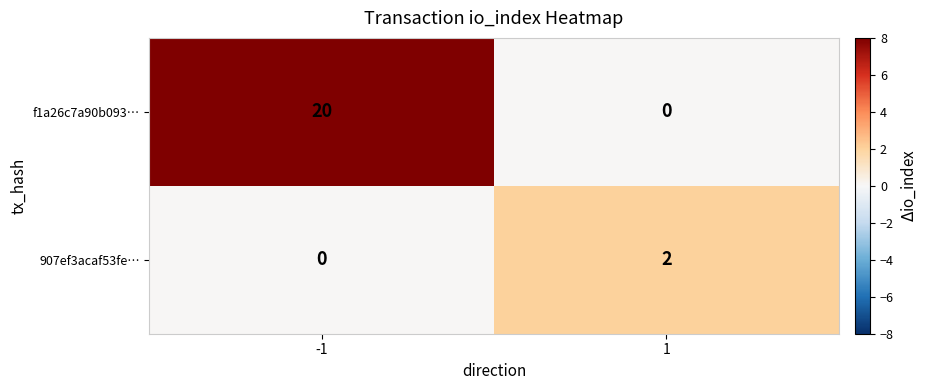

Which series changed the most between -1 and 1?

f1a26c7a90b093…